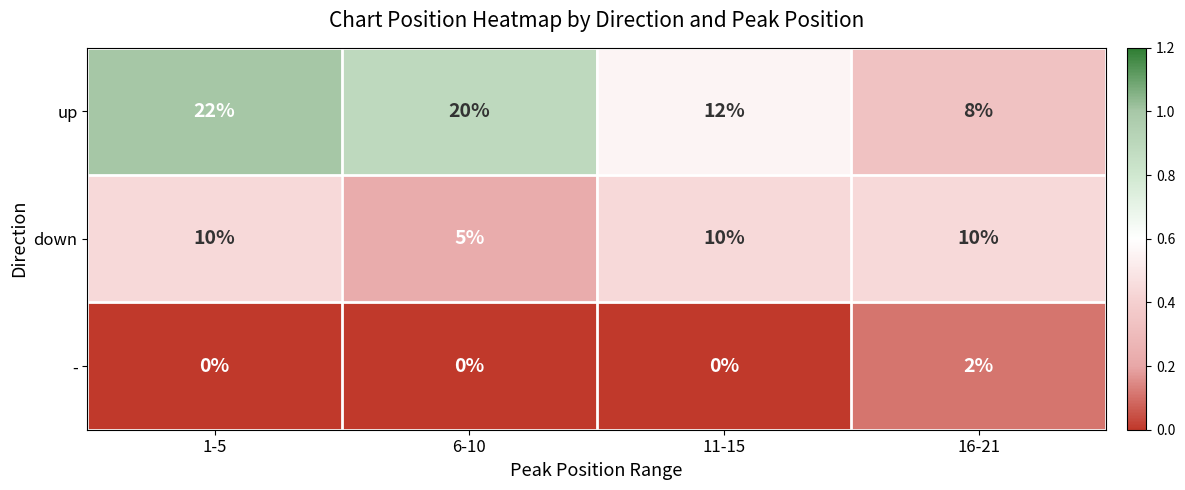

Where is up nearest to the value 15?

11-15